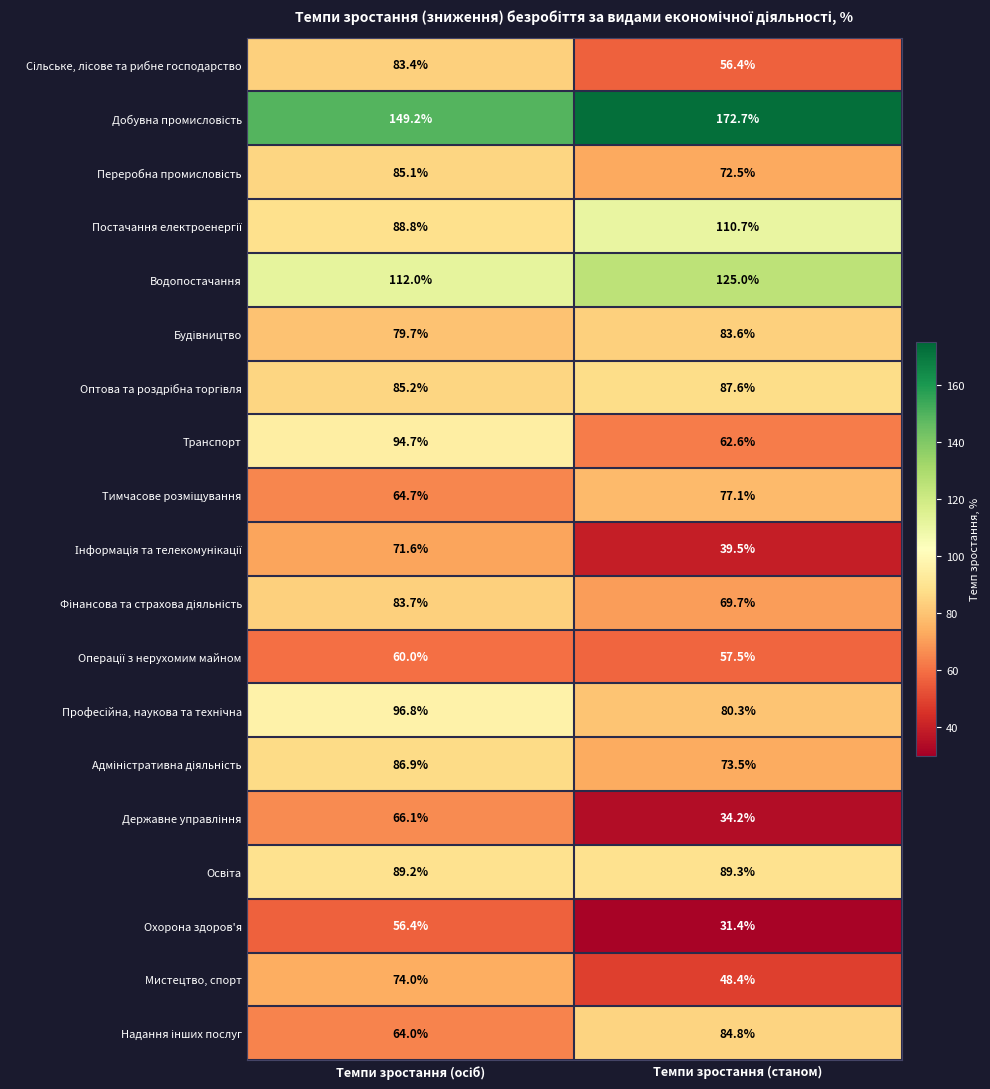

What is the total value across all series at Темпи зростання (станом)?

1456.8